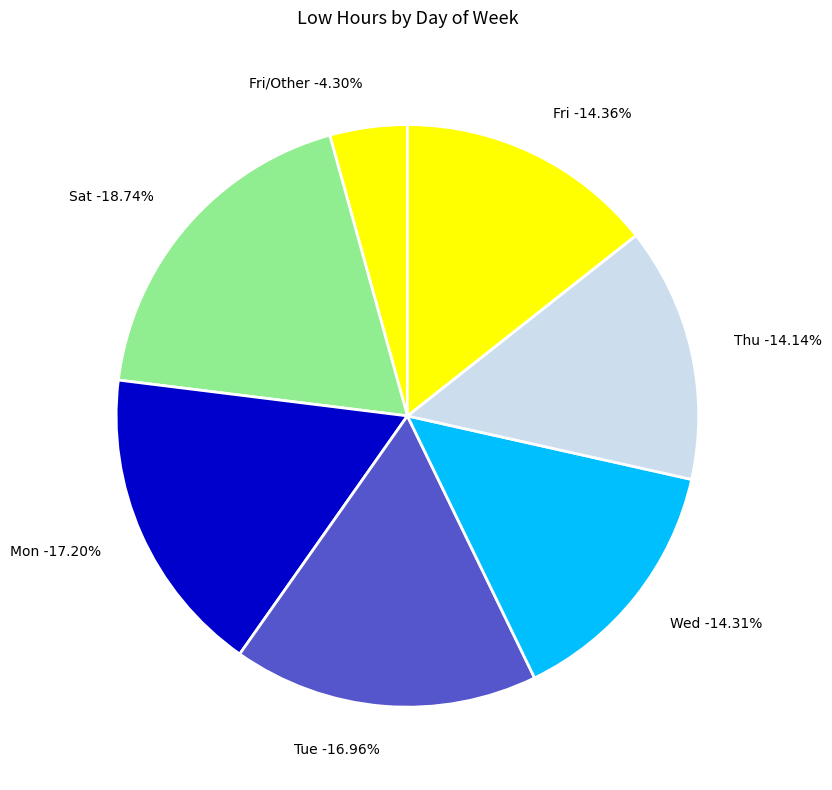

Is it true that 6 is 18% of the pie?

False